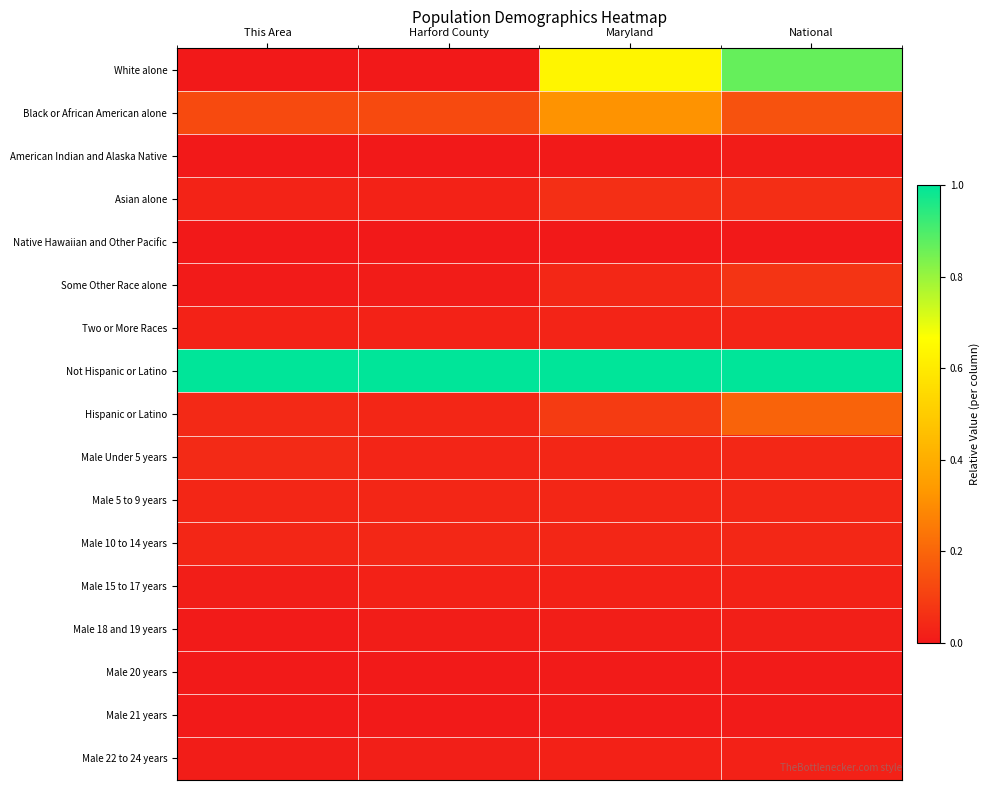

Between Harford County and Maryland, which series saw the biggest shift?

White alone